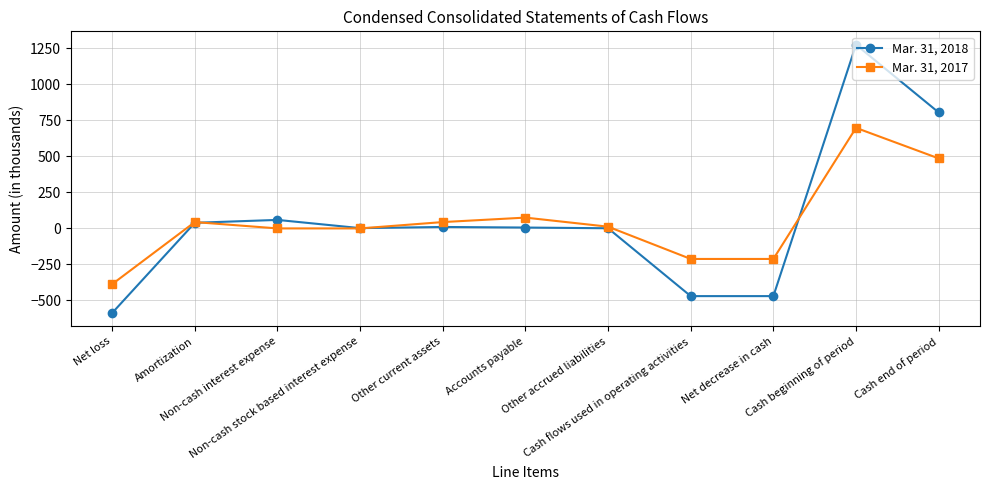

Which category has the highest value in the Mar. 31, 2018 series?

Cash beginning of period